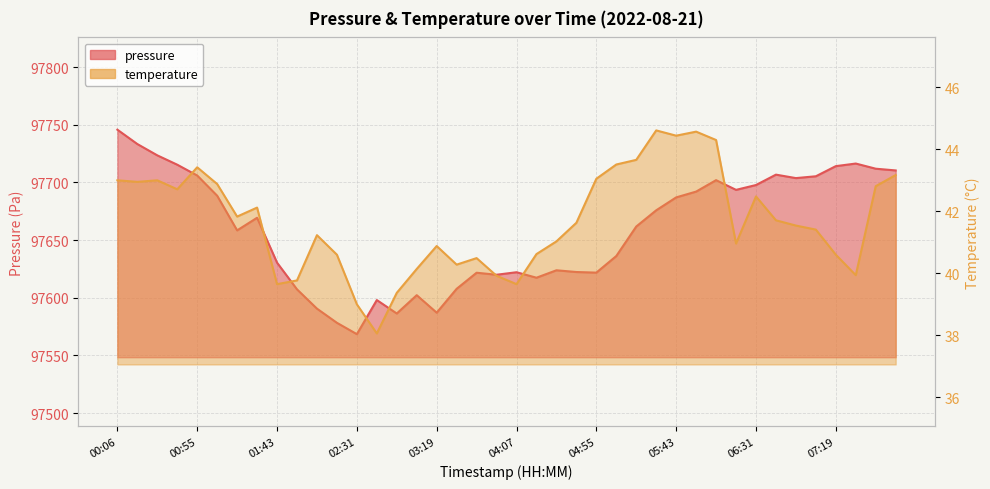

Reading left to right, transcribe all the data shown in this chart.

pressure: 00:06=97745.7	00:18=97733.2	00:30=97723.4	00:42=97715.3	00:55=97705.9	01:07=97688.4	01:19=97658.4	01:31=97669.3	01:43=97630.4	01:55=97607.2	02:07=97590.5	02:19=97578.2	02:31=97568.4	02:43=97598.0	02:55=97586.3	03:07=97602.2	03:19=97587.0	03:31=97607.7	03:43=97621.7	03:55=97619.9	04:07=97622.1	04:19=97617.3	04:31=97623.8	04:43=97622.3	04:55=97621.8	05:07=97636.1	05:19=97661.7	05:31=97675.8	05:43=97687.0	05:55=97692.0	06:07=97701.9	06:19=97693.5	06:31=97697.7	06:43=97706.7	06:55=97703.7	07:07=97705.3	07:19=97714.1	07:31=97716.3	07:44=97711.8	07:56=97710.3
temperature: 00:06=43.0	00:18=43.0	00:30=43.0	00:42=42.7	00:55=43.4	01:07=42.9	01:19=41.8	01:31=42.1	01:43=39.6	01:55=39.8	02:07=41.2	02:19=40.6	02:31=39.0	02:43=38.1	02:55=39.4	03:07=40.1	03:19=40.9	03:31=40.3	03:43=40.5	03:55=39.9	04:07=39.6	04:19=40.6	04:31=41.0	04:43=41.6	04:55=43.0	05:07=43.5	05:19=43.7	05:31=44.6	05:43=44.4	05:55=44.6	06:07=44.3	06:19=41.0	06:31=42.5	06:43=41.7	06:55=41.5	07:07=41.4	07:19=40.6	07:31=39.9	07:44=42.8	07:56=43.2